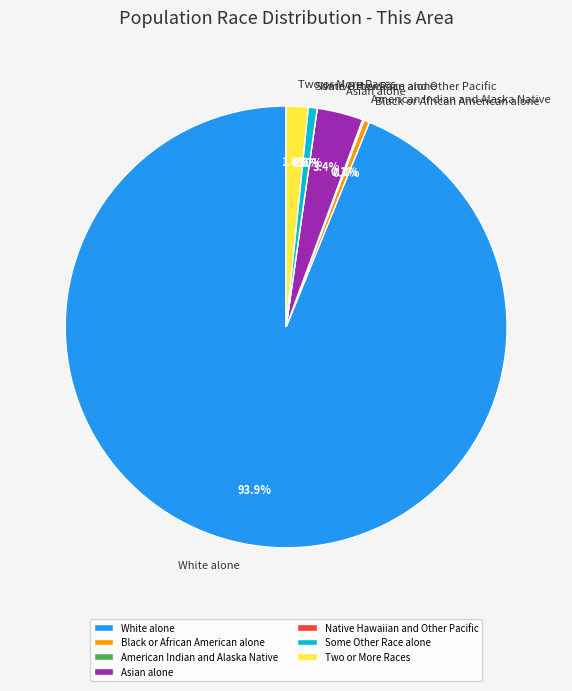

Which category has the biggest portion of the pie?

White alone